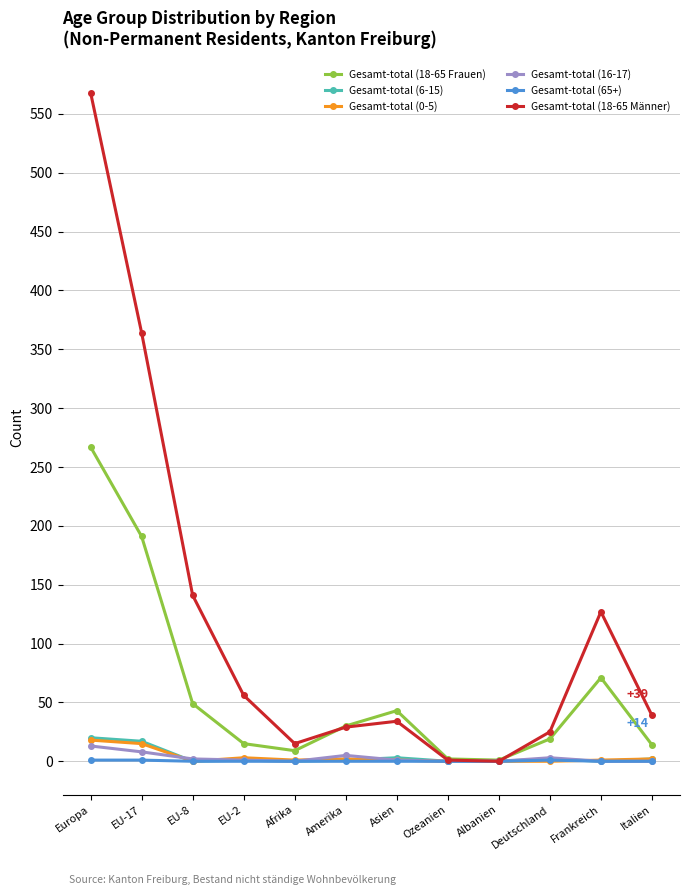

What is the difference between the second highest and second lowest values in the Gesamt-total (0-5) series?

15